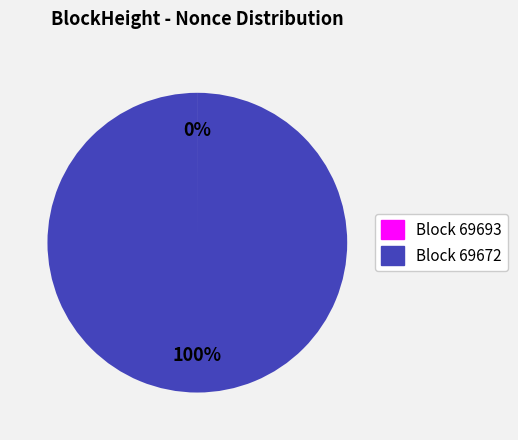

To the nearest percent, what is the difference between the largest and smallest slice percentages?

100%